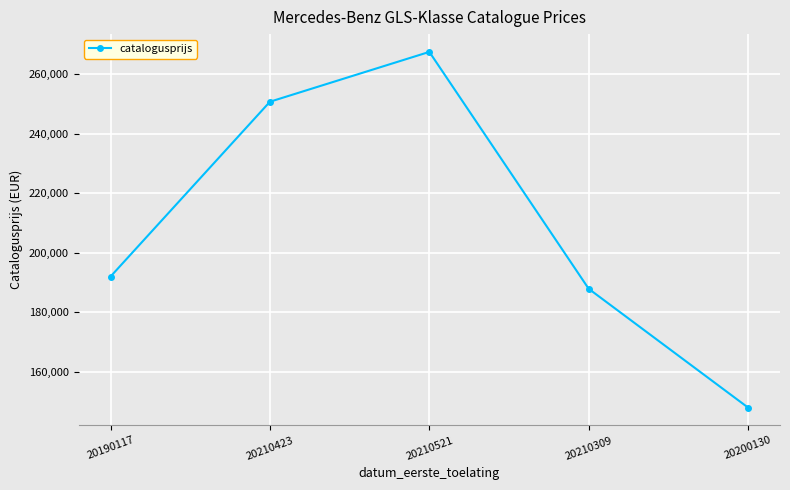

Is it true that the value at 20200130 is 195503?

False